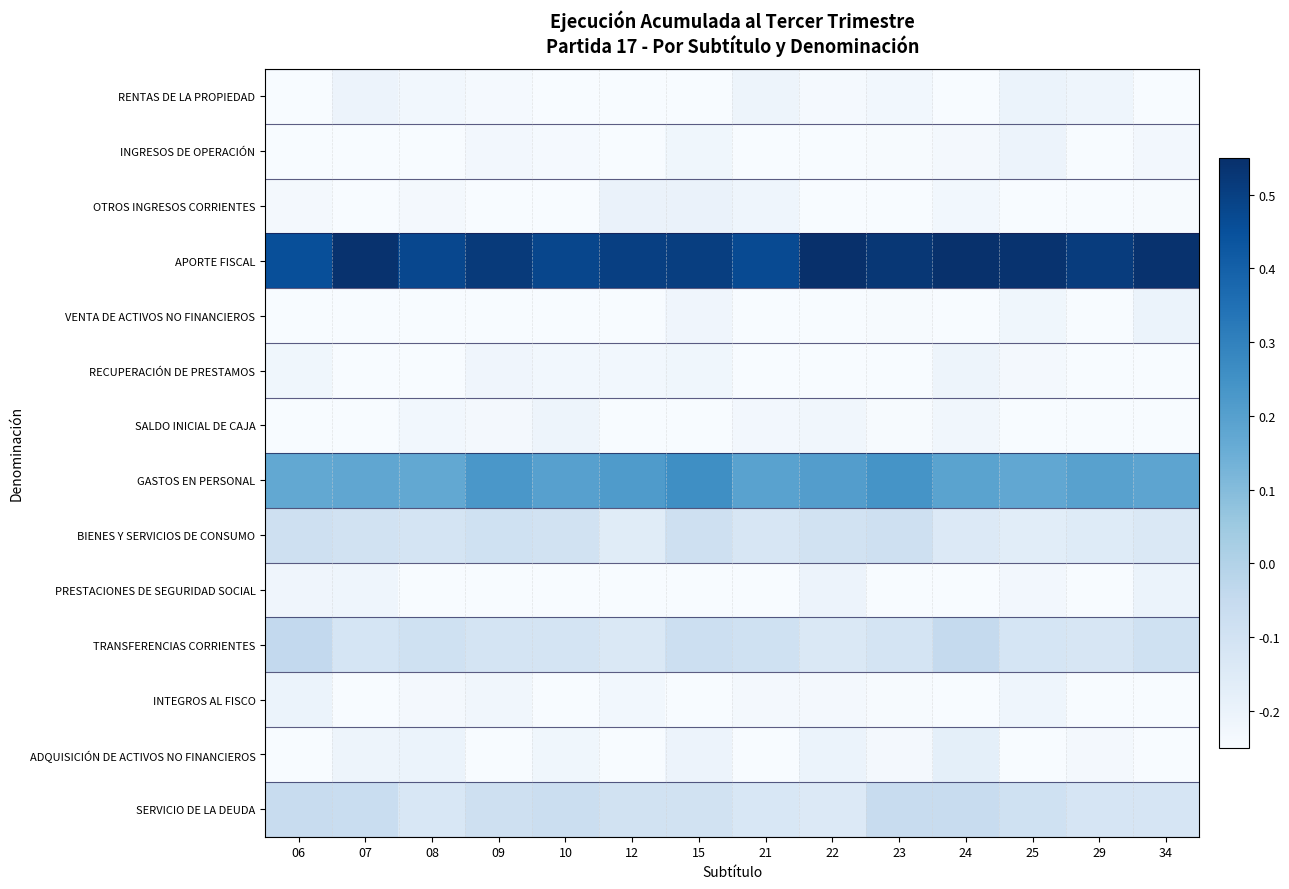

What is the greatest value displayed?

0.5